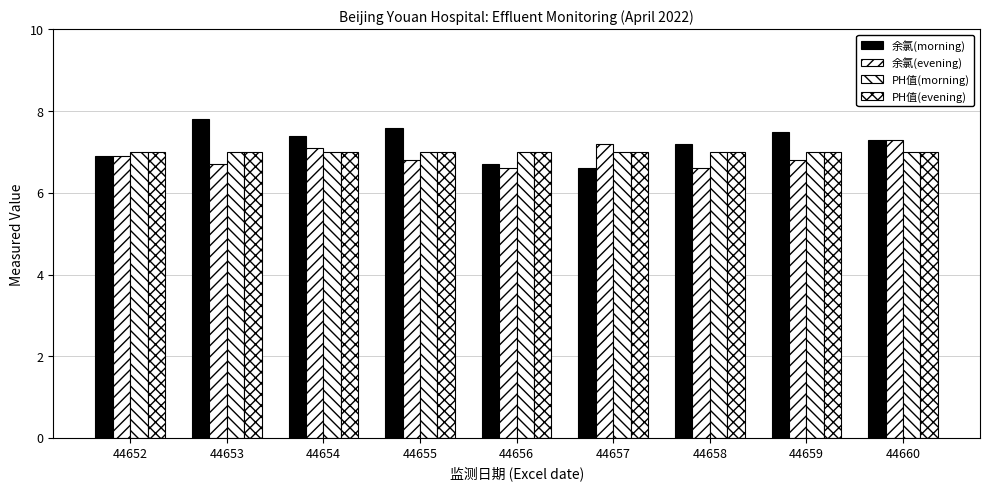

What is the difference between the highest and lowest values at 44653?

1.1